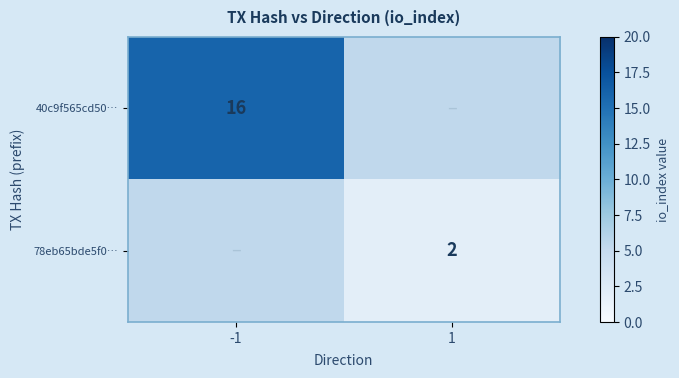

Is it true that 40c9f565cd50… equals 11 at -1?

False